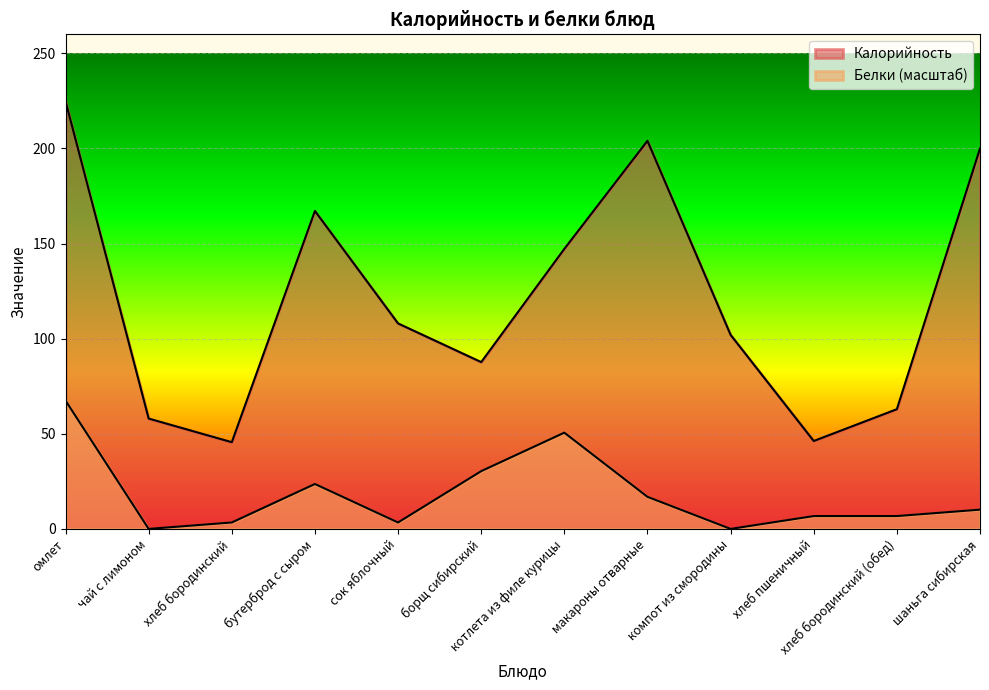

Is the value of Белки at хлеб бородинский (обед) greater than the value of Калорийность at чай с лимоном?

No